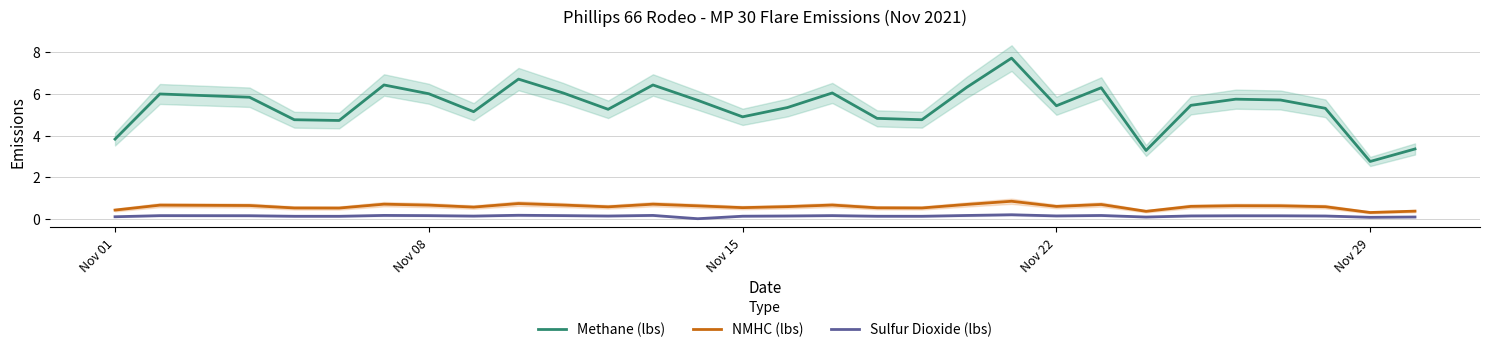

True or false: Sulfur Dioxide (lbs) and Methane (lbs) cross at least once.

False